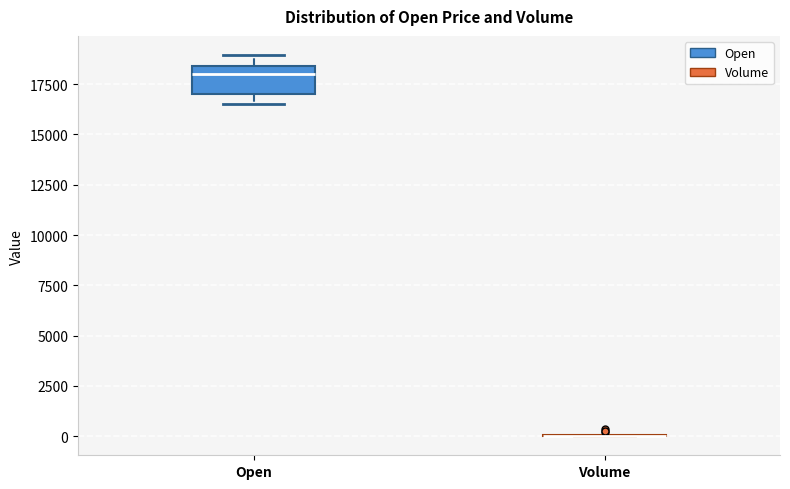

Reading left to right, read every box against the y-axis: the position of its median line, the range the box covers, and the ends of its whiskers. The values are not printed on the chart, so give them approximately, as read against the axis.

Open: median 18000, box 17000 to 18500, whiskers 16500 to 19000
Volume: box collapsed to a line at 0, whiskers 0 to 0